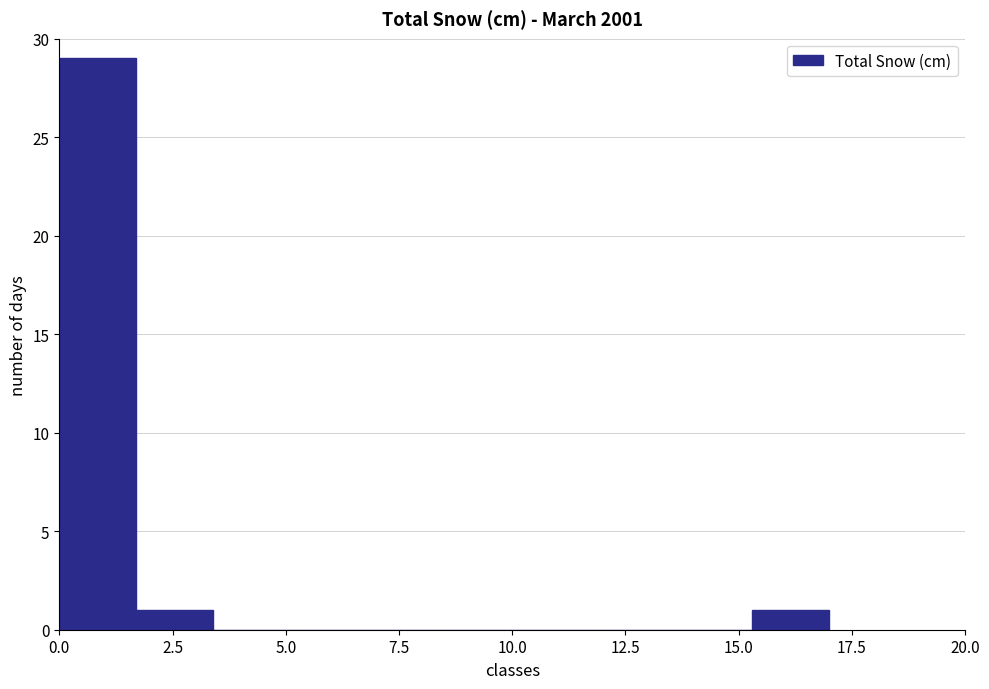

Read against the x-axis, roughly where is the centre of the tallest bar?

1.0